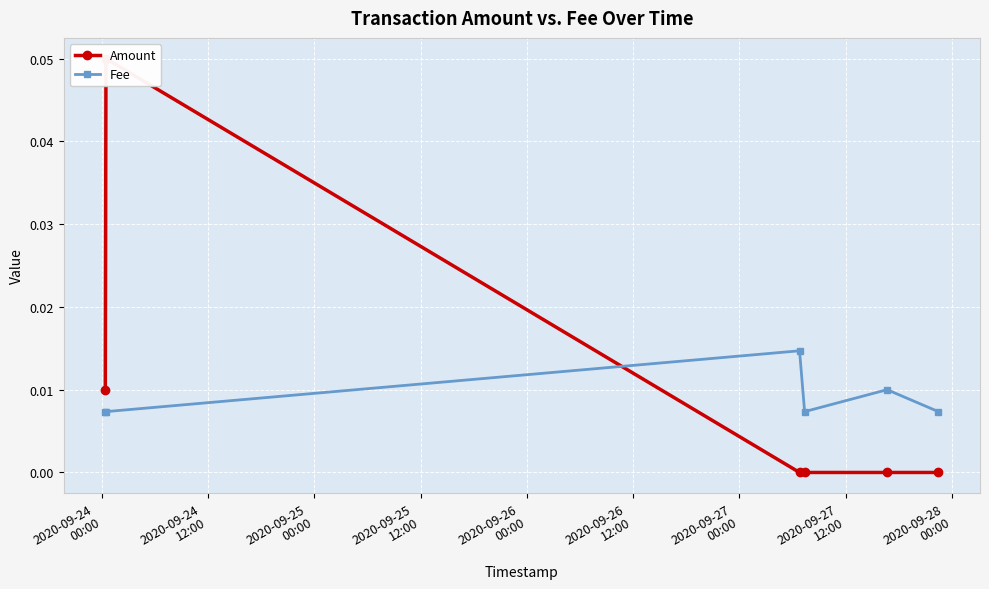

What is the difference between the maximum and minimum values in the Amount series?

0.1